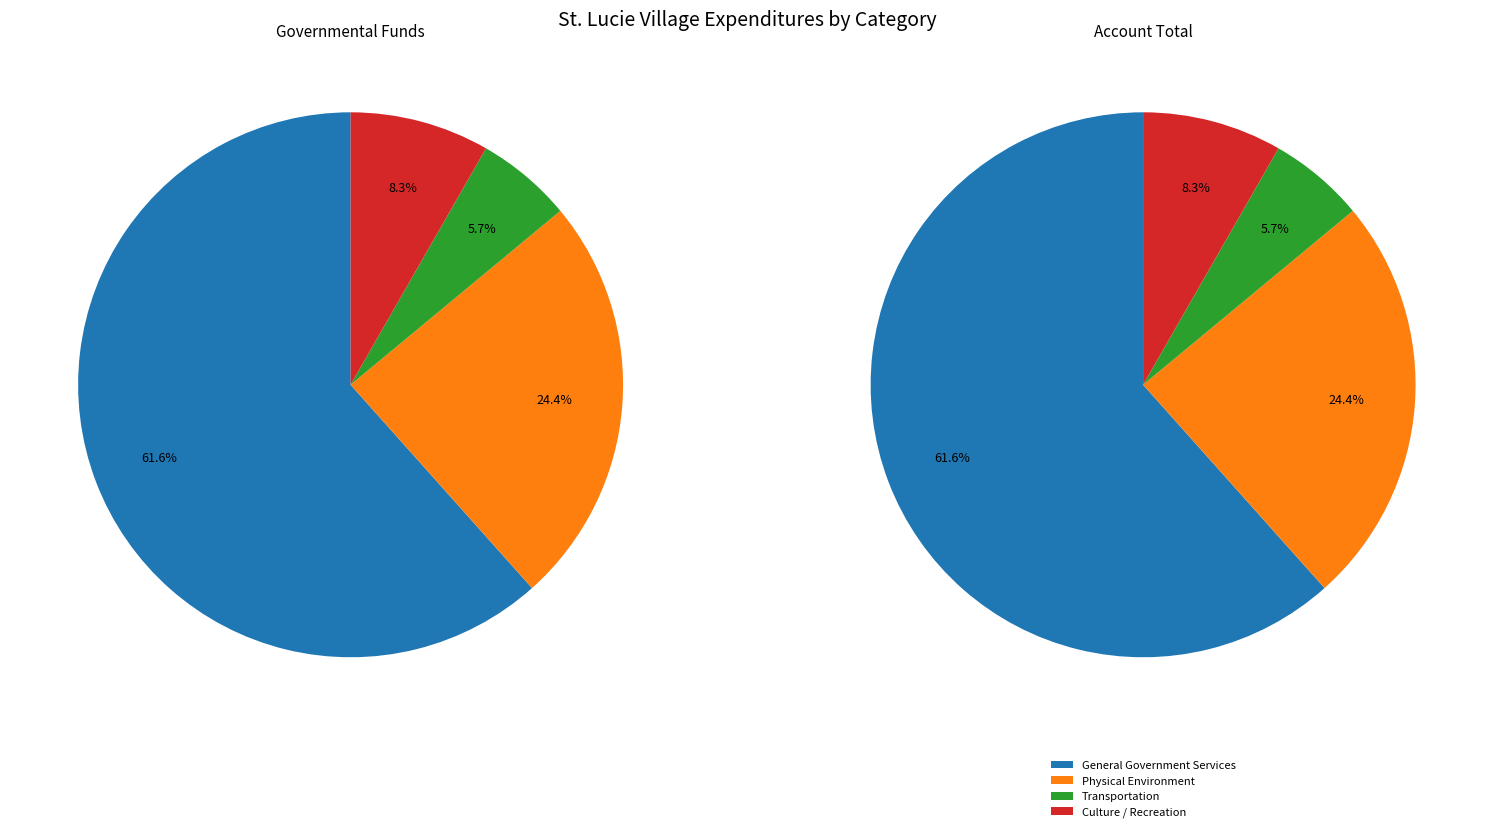

Which slice represents more than half of the pie?

General Government Services